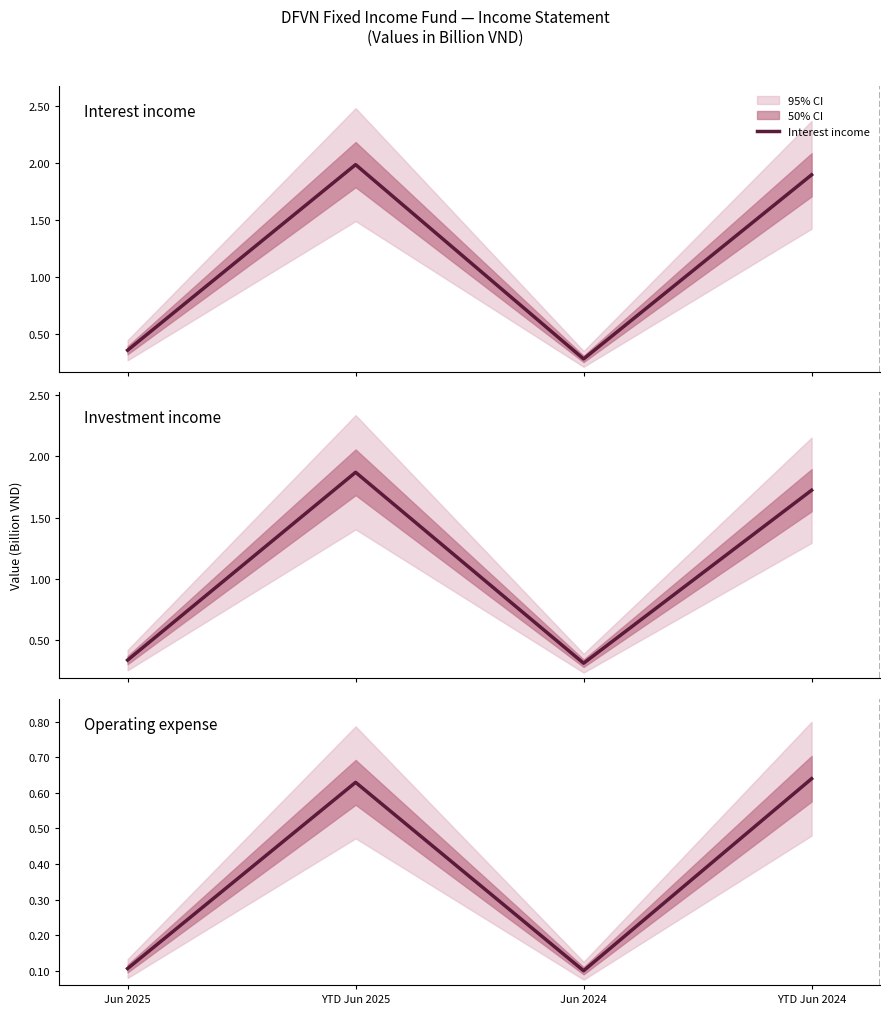

Reading right to left, list all the values displayed in this chart.

Interest income: YTD Jun 2024=1.9	Jun 2024=0.3	YTD Jun 2025=2.0	Jun 2025=0.4
Investment income: YTD Jun 2024=1.7	Jun 2024=0.3	YTD Jun 2025=1.9	Jun 2025=0.3
Operating expense: YTD Jun 2024=0.6	Jun 2024=0.1	YTD Jun 2025=0.6	Jun 2025=0.1